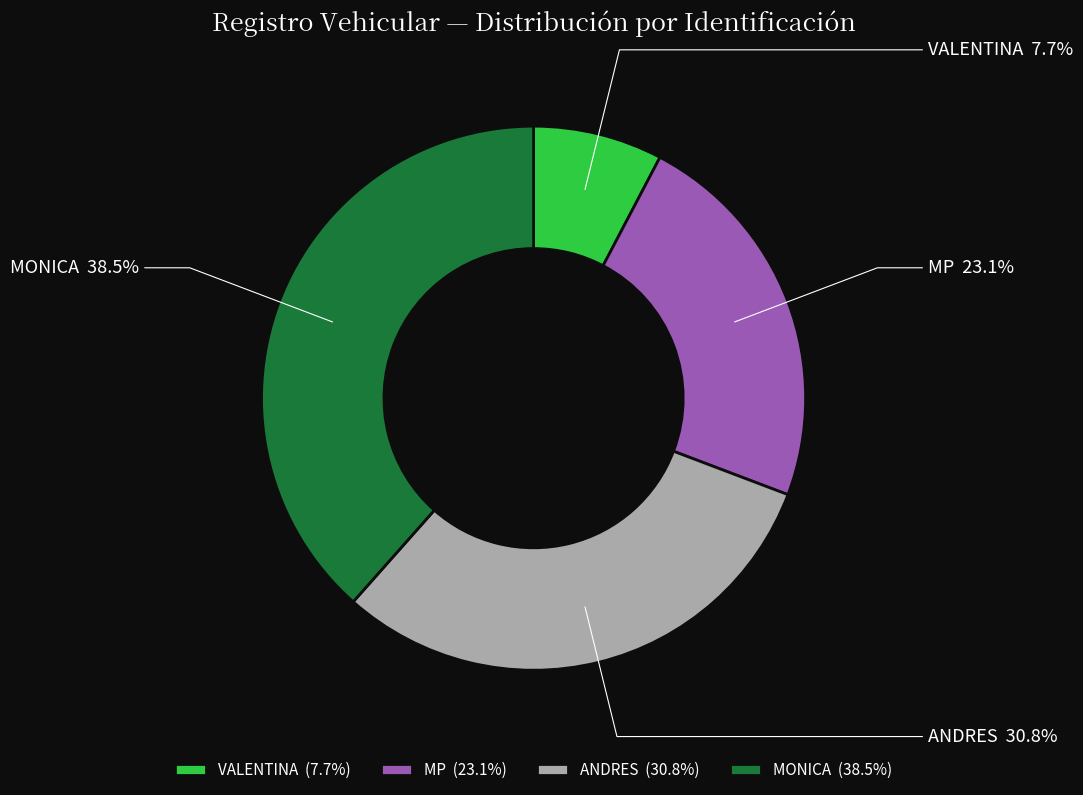

What is the ratio of the value at ANDRES to the value at MP?

1.3